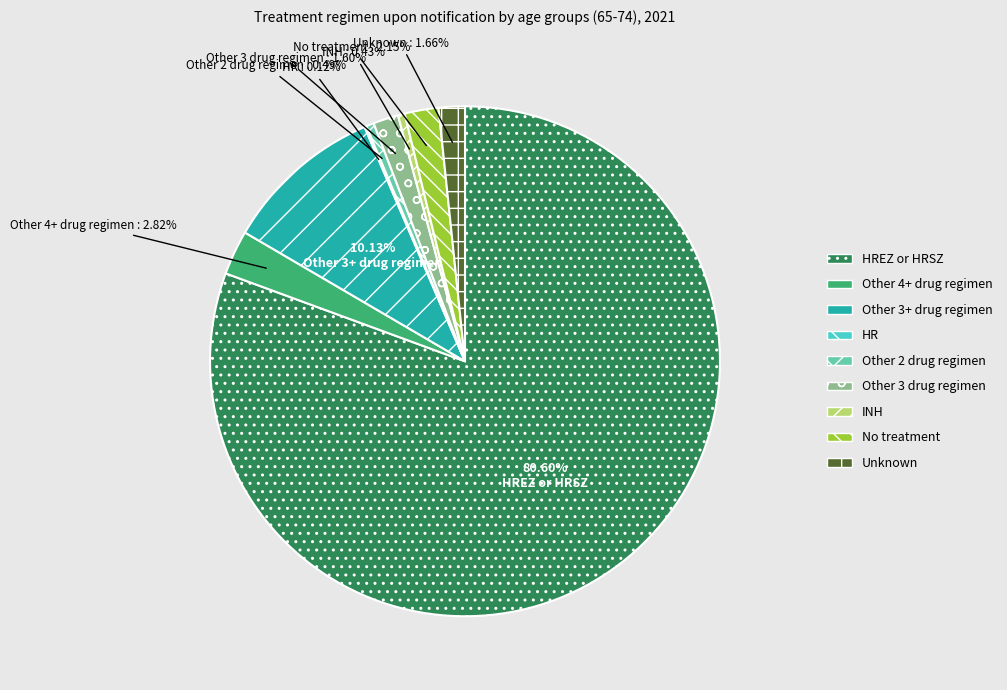

Is there any slice that represents more than half of the pie?

Yes